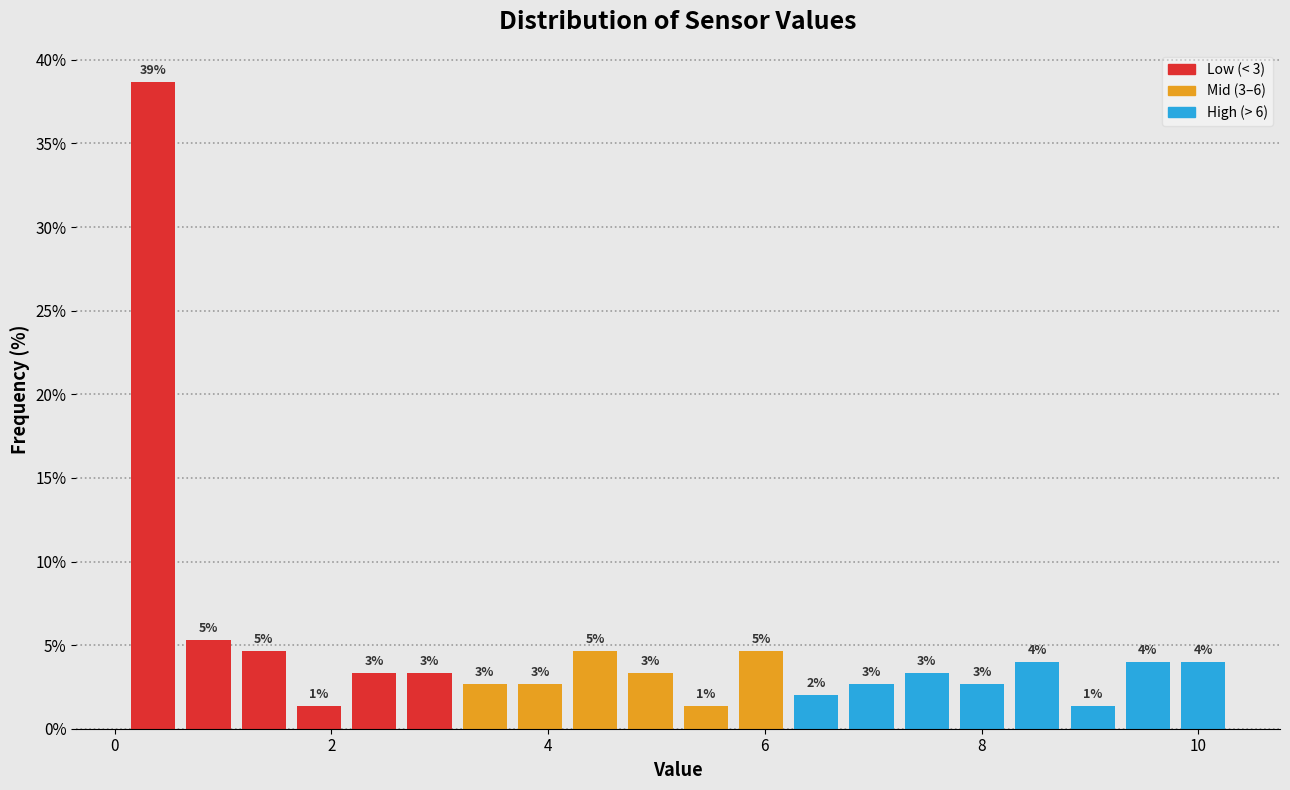

Read against the x-axis, roughly where is the centre of the tallest bar?

0.4